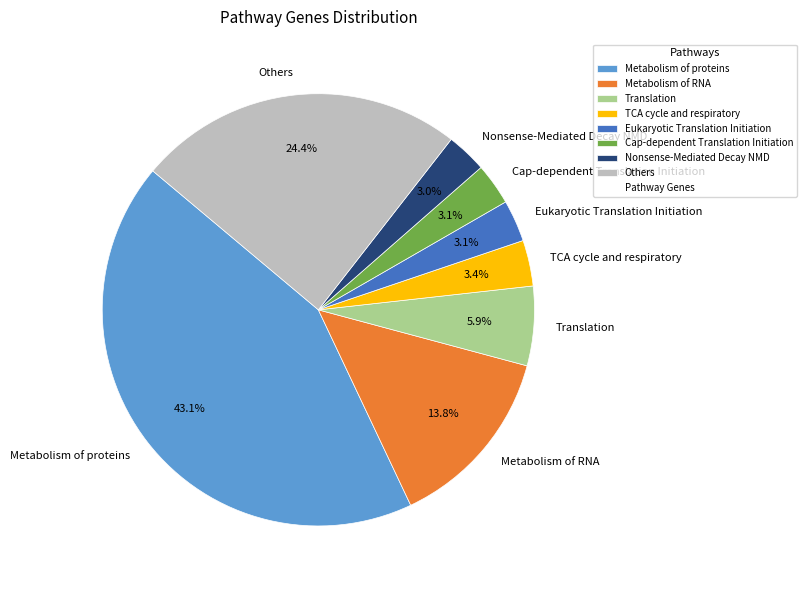

Which has a higher value, Metabolism of RNA or Others?

Others